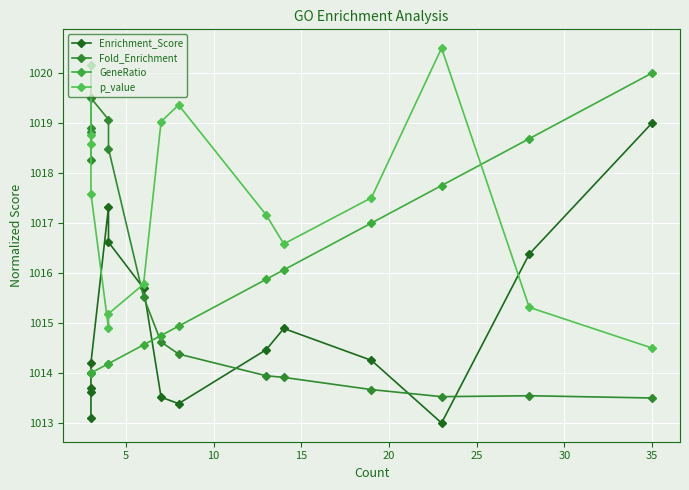

What is the maximum value shown in the chart?

1020.5